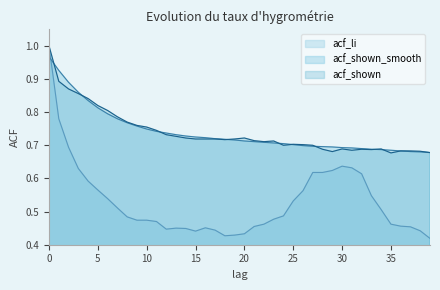

What are all the series names shown in the legend?

acf_li, acf_shown_smooth, acf_shown